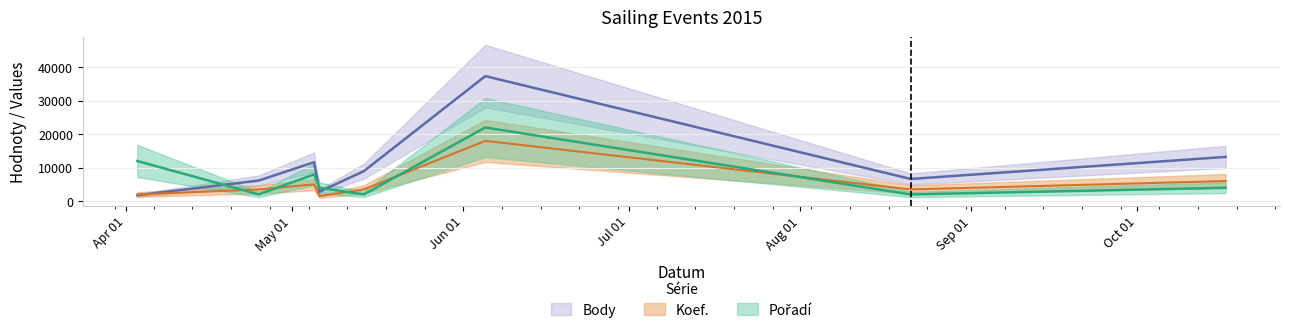

Rank the series by their maximum value, from lowest to highest.

Koef., Pořadí, Body